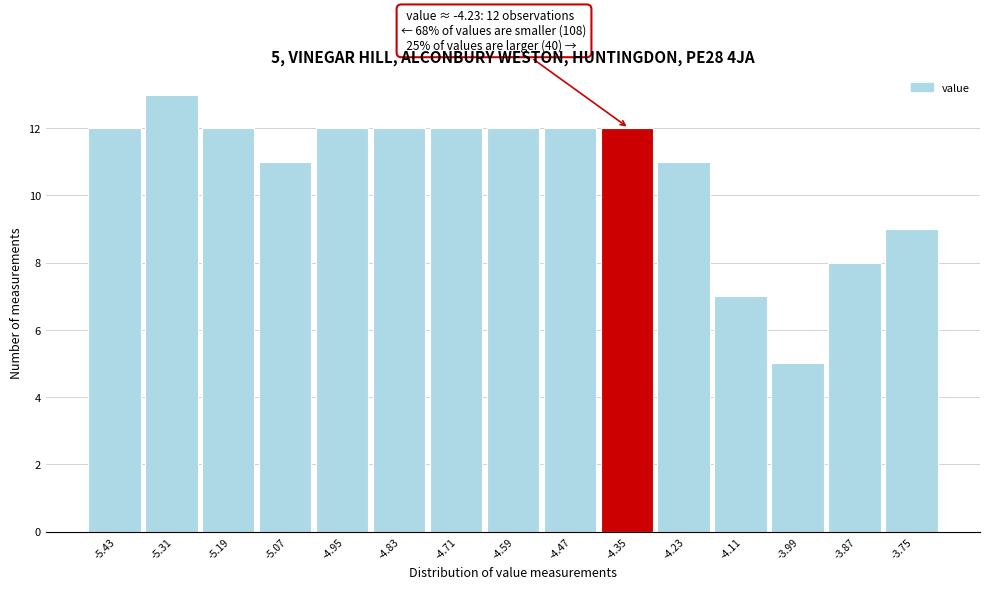

Reading left to right, what are all the values shown in this chart?

12	13	12	11	12	12	12	12	12	12	11	7	5	8	9